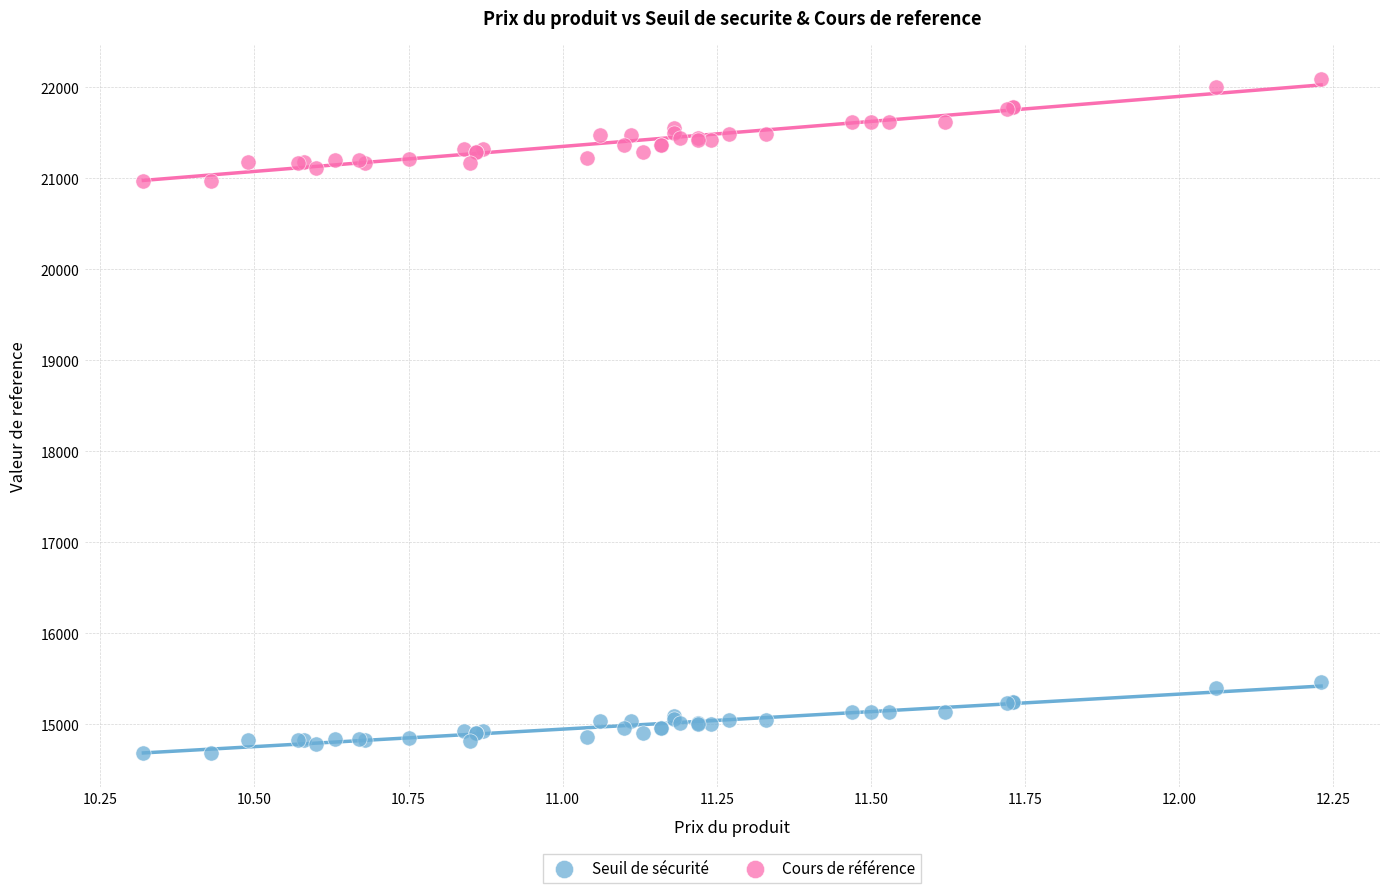

Which series reaches the maximum Y coordinate?

Cours de référence